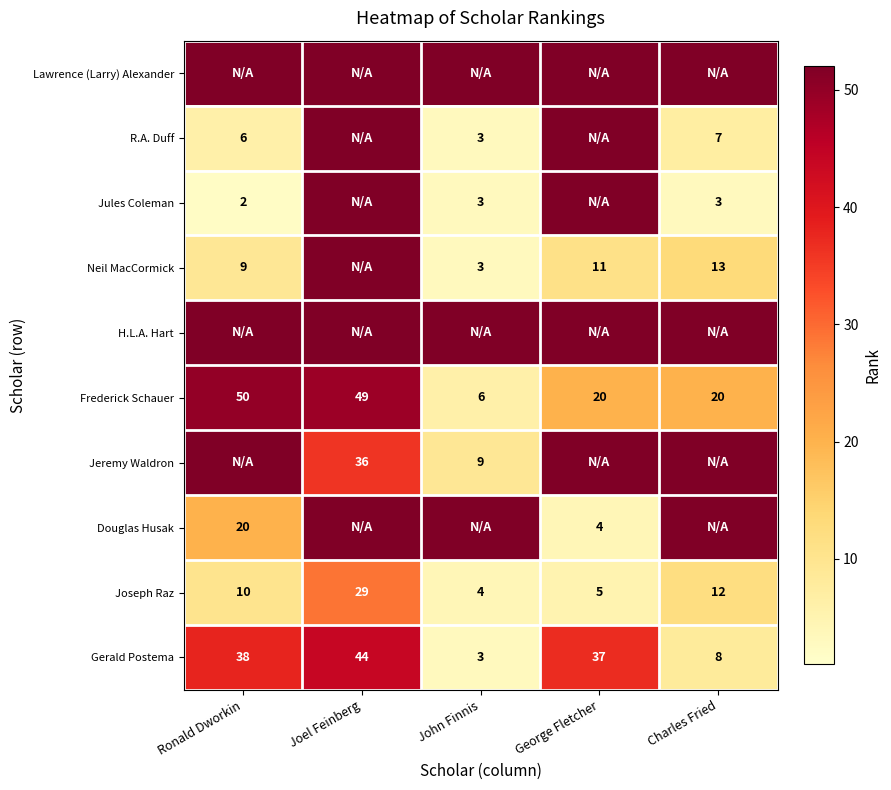

What is the average value of the Frederick Schauer series?

29